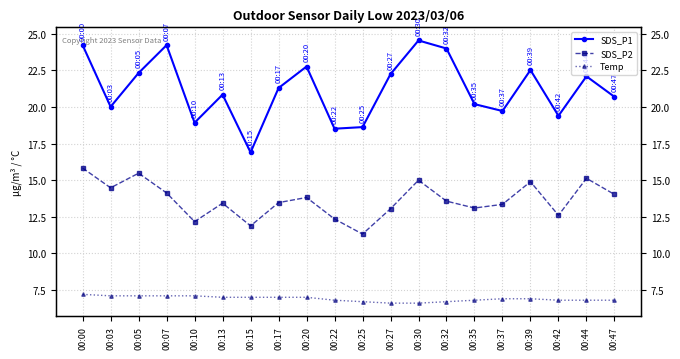

Is the value of Temp at 00:30 greater than the value of SDS_P1 at 00:25?

No